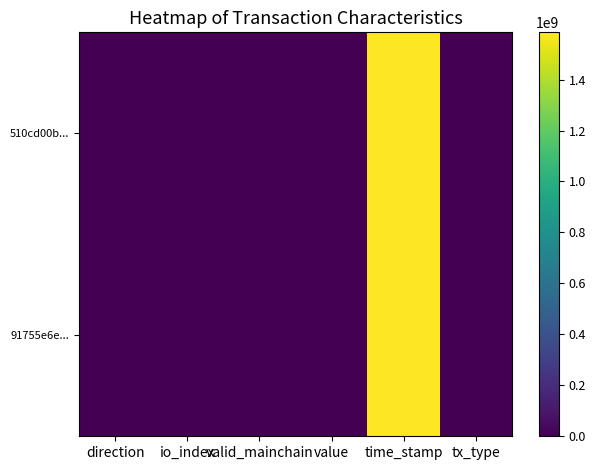

What is the total value across all series at valid_mainchain?

2.0